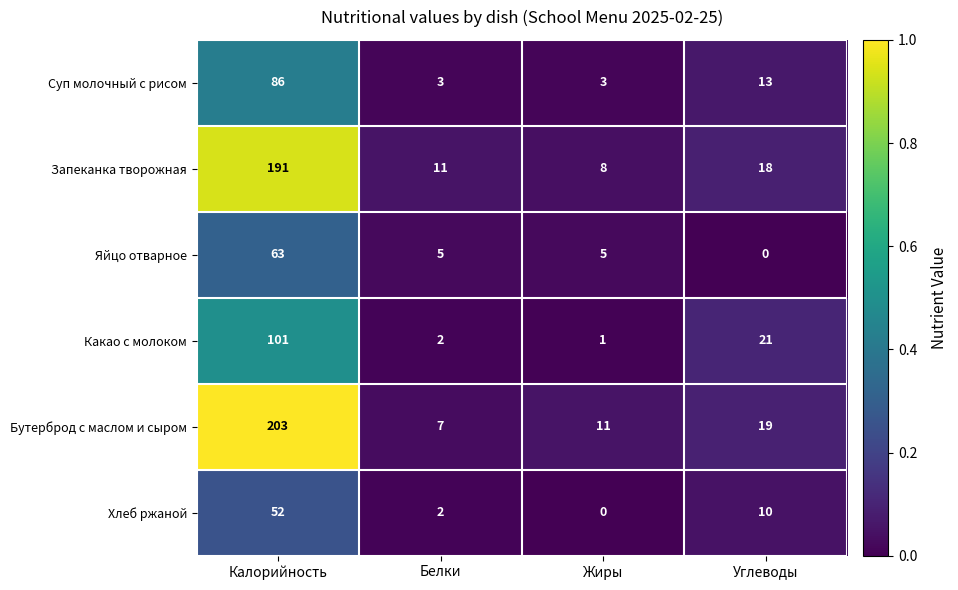

Reading left to right, transcribe all the data shown in this chart.

Суп молочный с рисом: 86	3	3	13
Запеканка творожная: 191	11	8	18
Яйцо отварное: 63	5	5	0
Какао с молоком: 101	2	1	21
Бутерброд с маслом и сыром: 203	7	11	19
Хлеб ржаной: 52	2	0	10